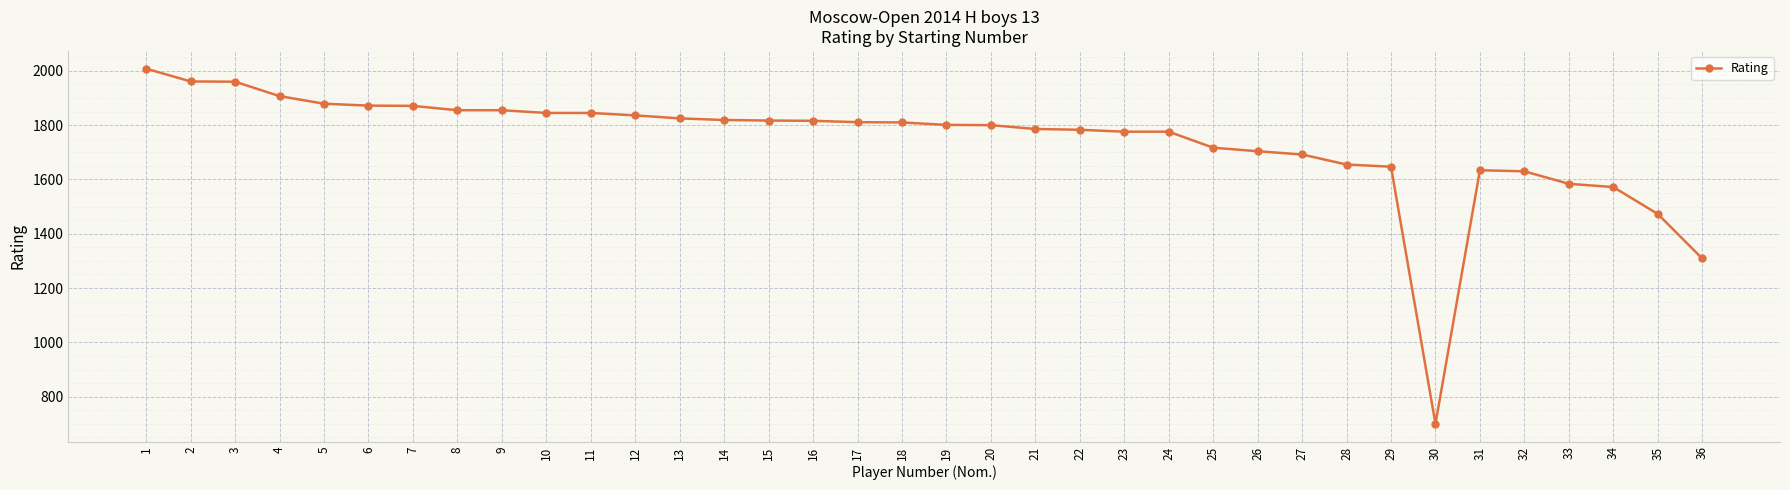

What is the value of the 32nd point from the left?

1630